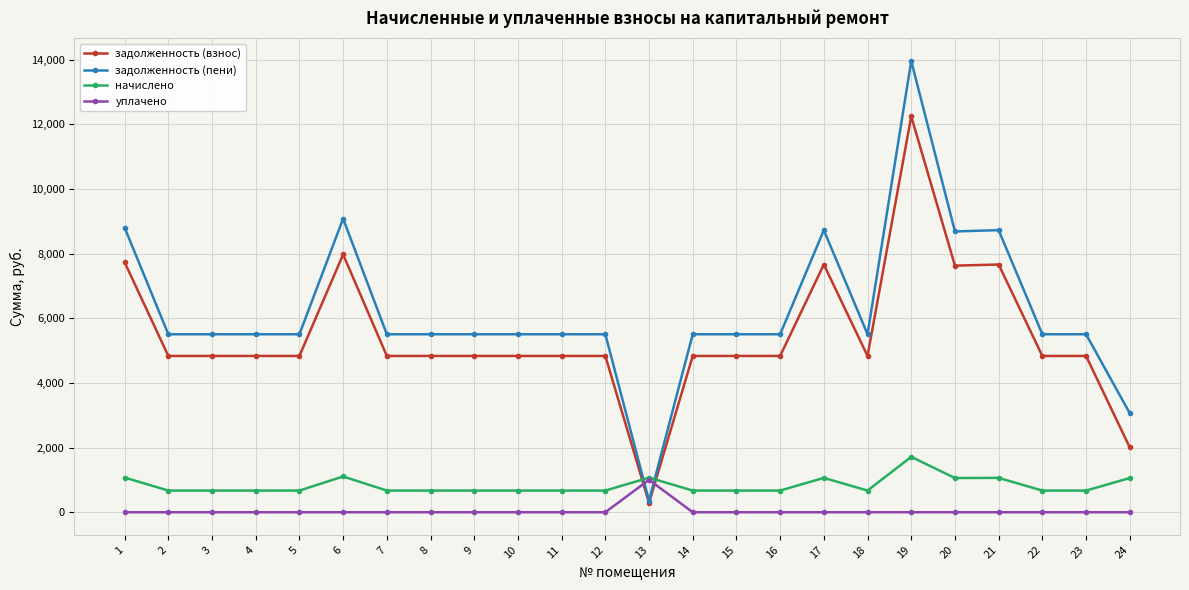

Which series has the largest range (max minus min)?

задолженность (пени)